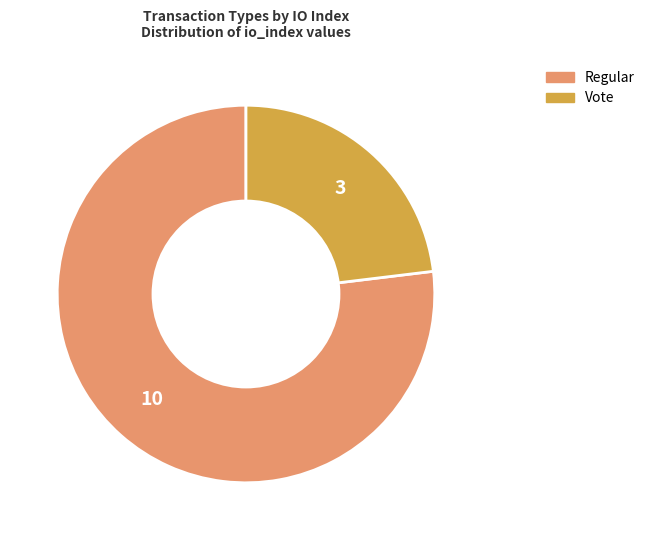

Combined, do Vote and Regular account for over 50%?

Yes